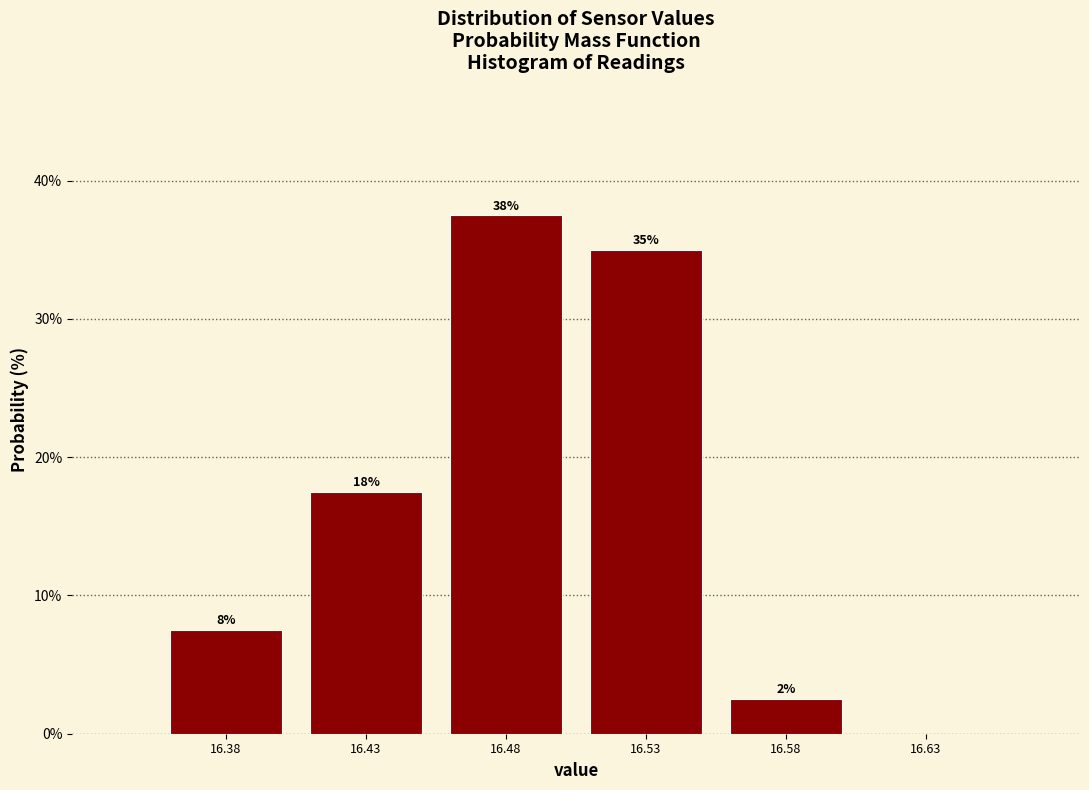

Are the bars horizontal?

No